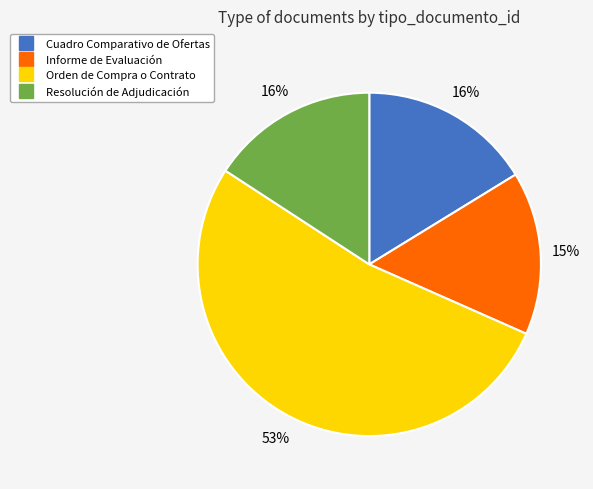

Do Resolución de Adjudicación and Orden de Compra o Contrato together represent more than half of the pie?

Yes